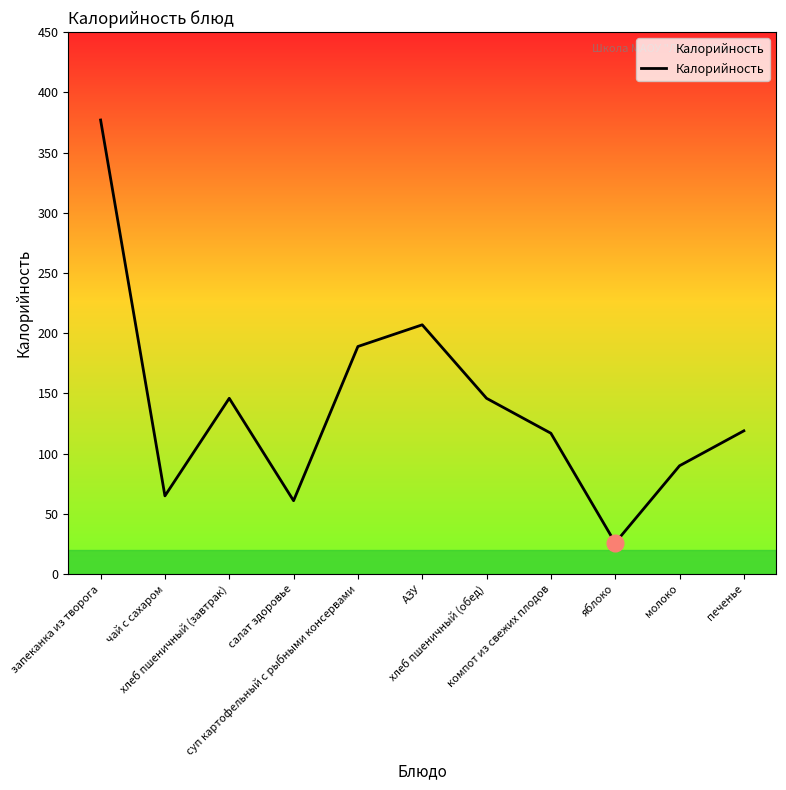

What is the greatest value displayed?

377